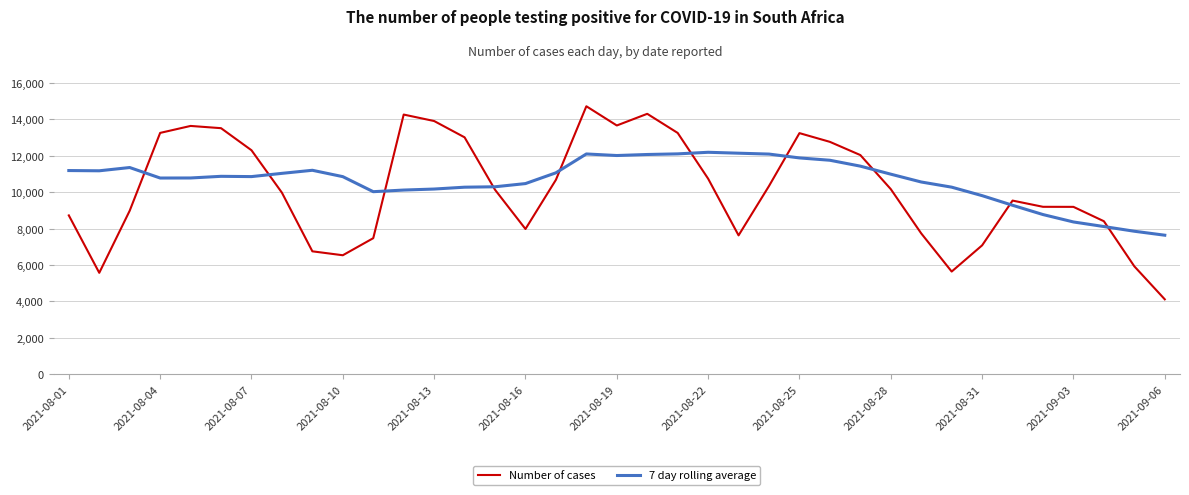

Which series has the widest spread of values?

Number of cases